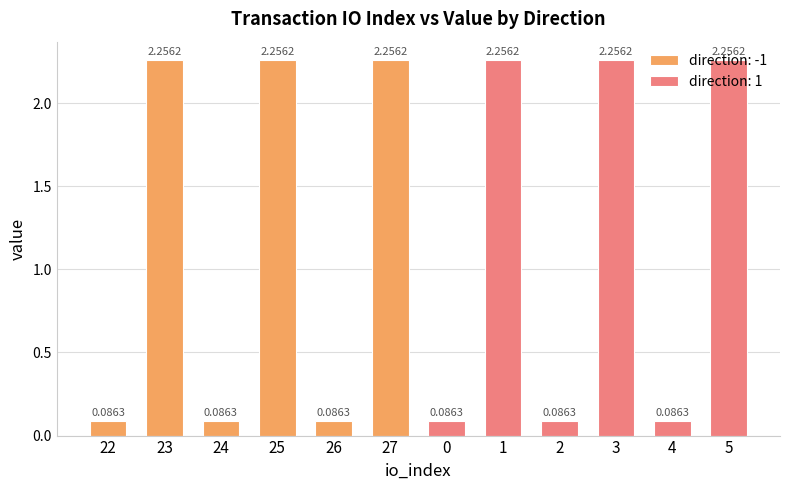

Which has a higher value, 5 or 22?

5